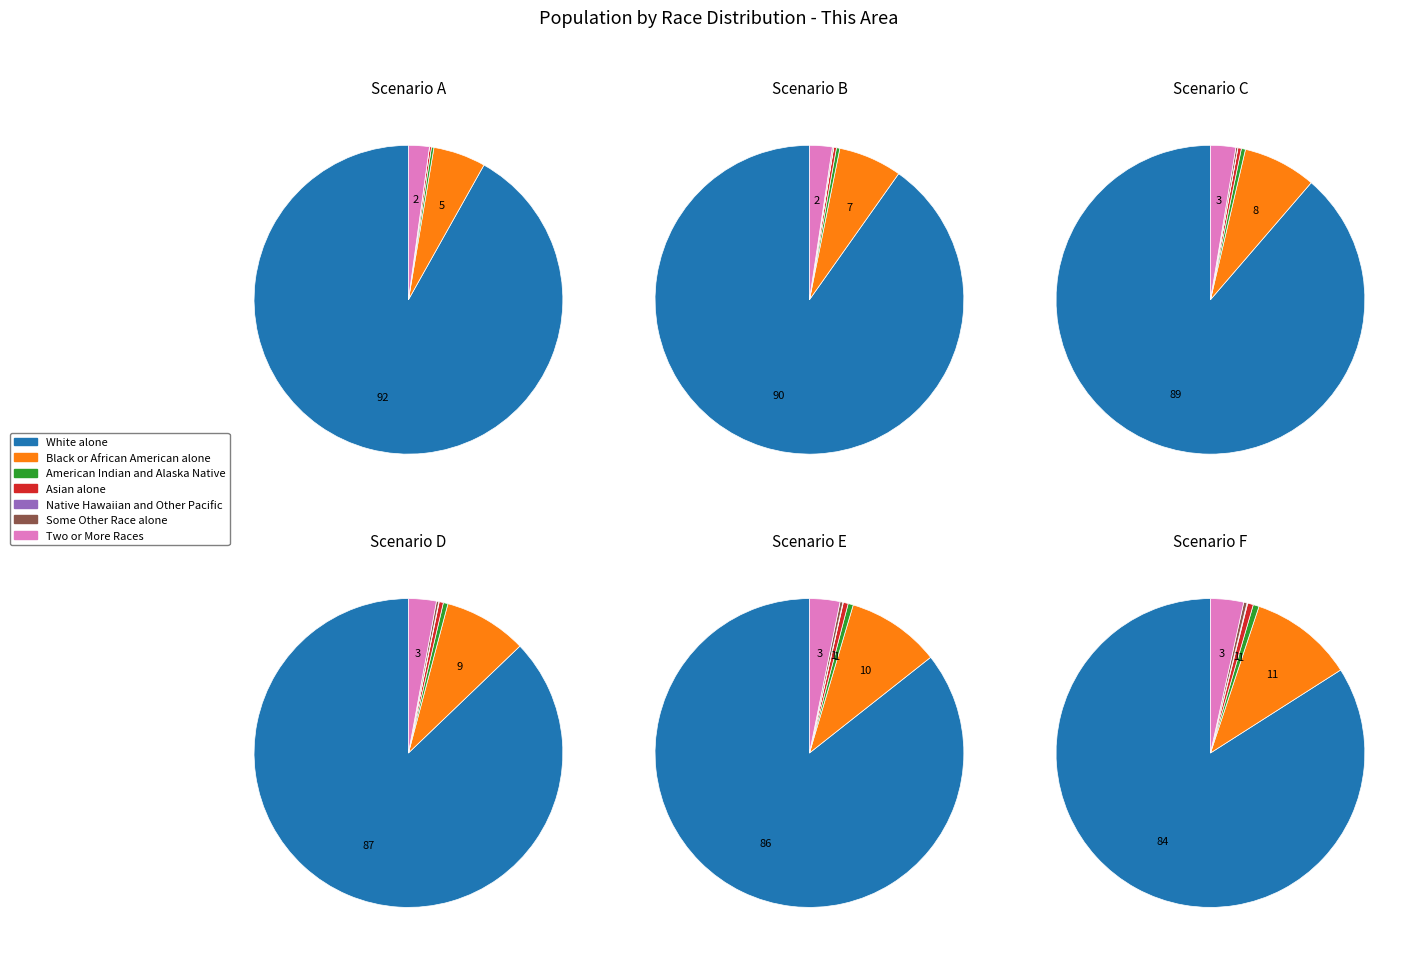

Does Two or More Races represent more than half of the total?

No